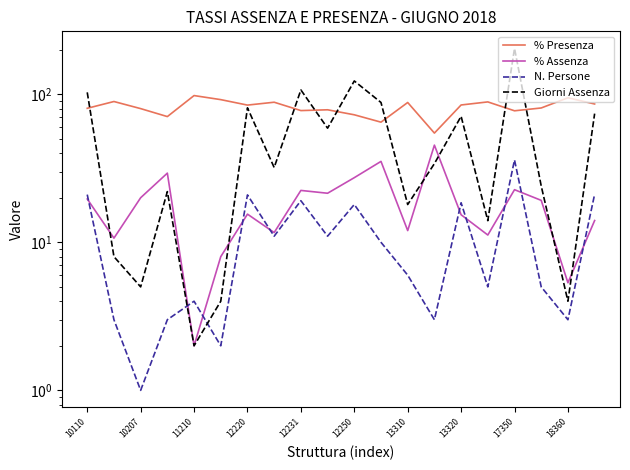

The N. Persone series shows 10.0 at 11. True or false?

True